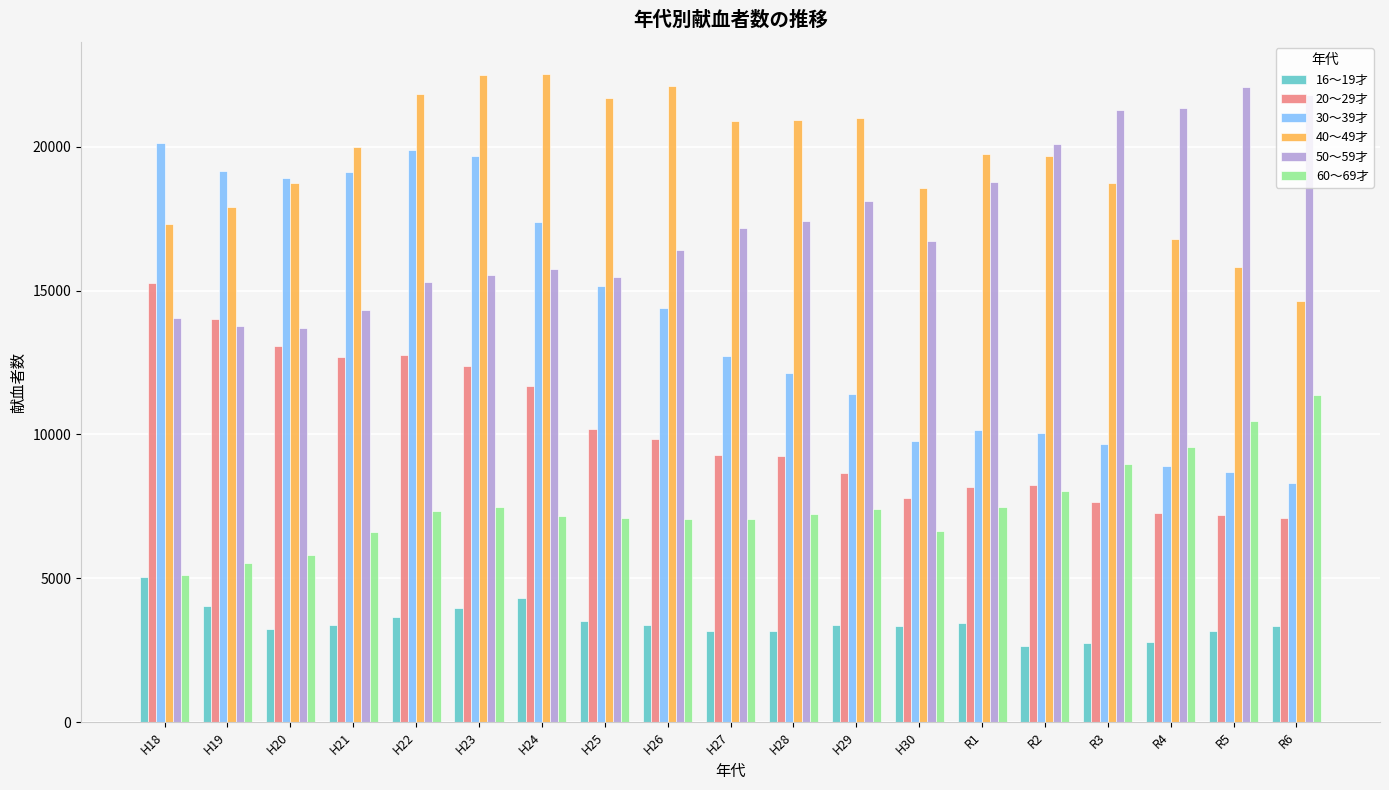

Which category has the highest value in the 60～69才 series?

R6